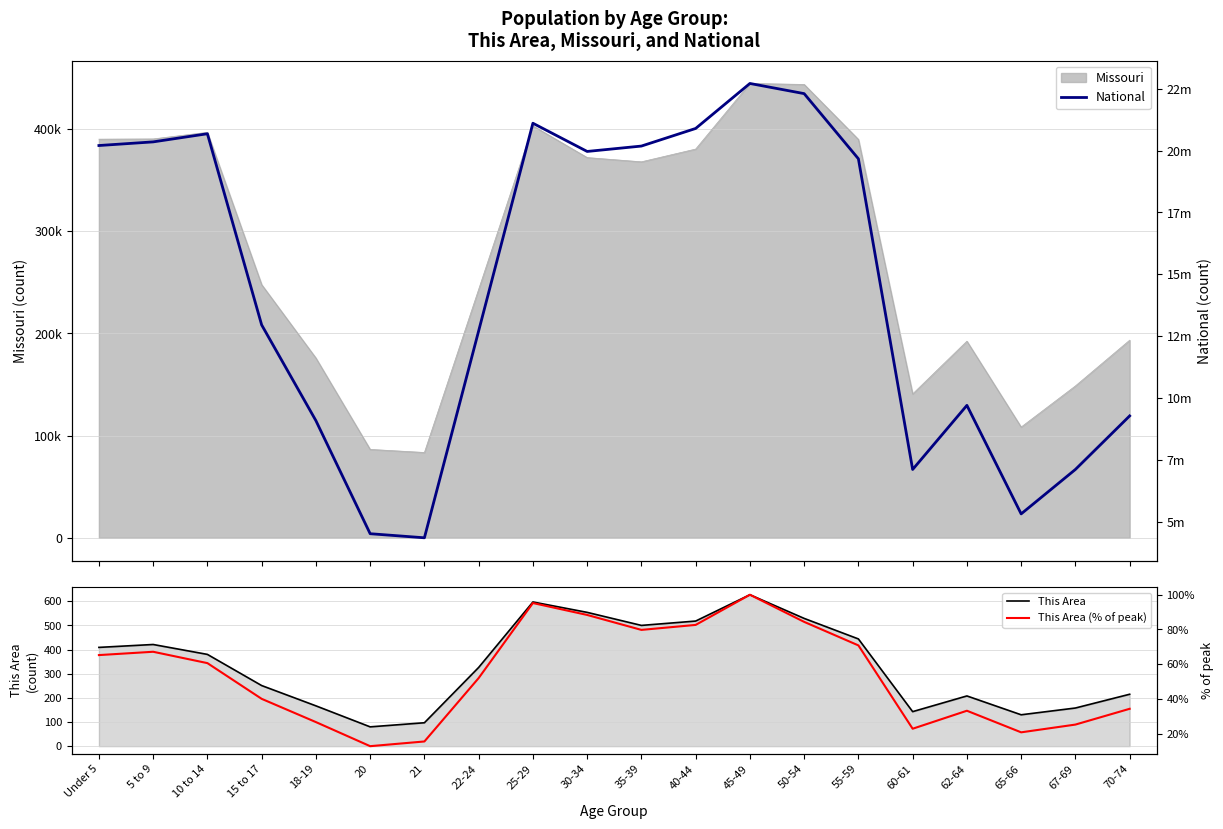

At which label does This Area (% of peak) reach its peak?

45-49